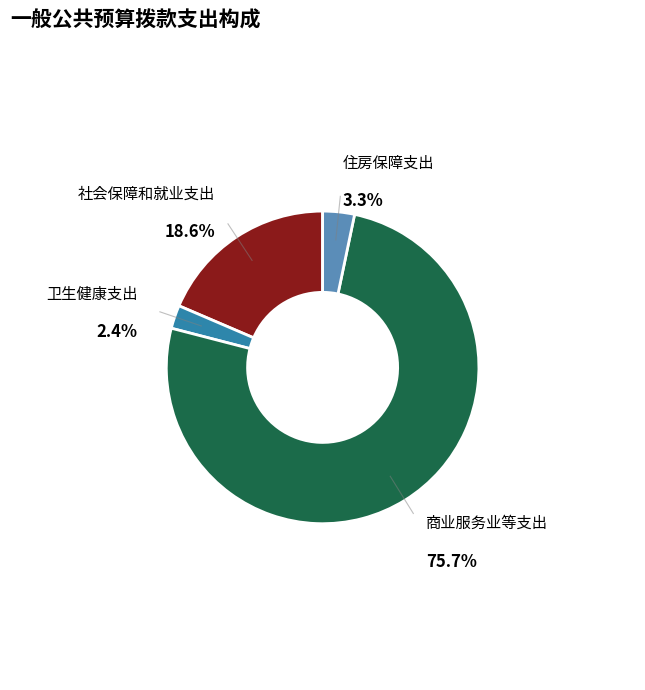

Is there any slice that represents more than half of the pie?

Yes